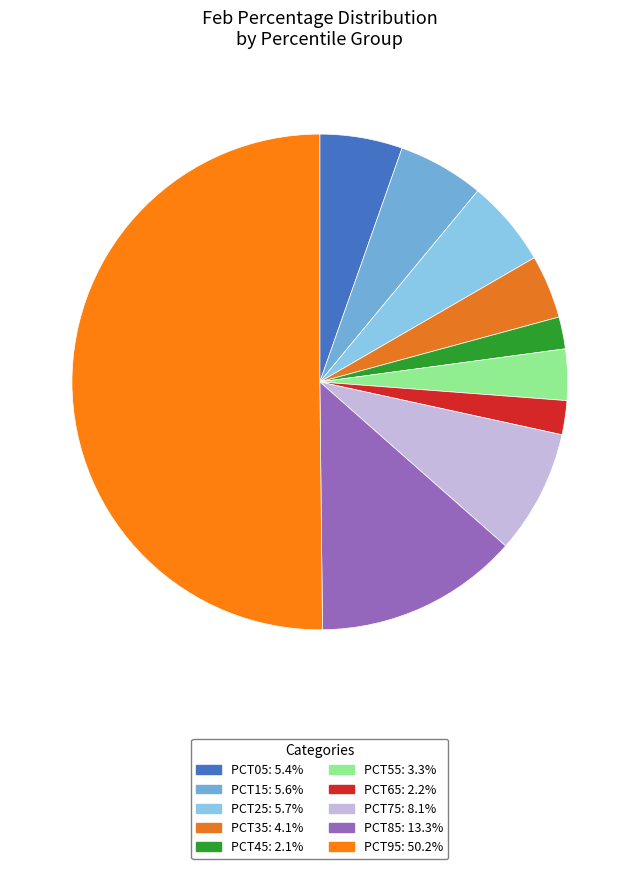

How many slices are in this pie chart?

10